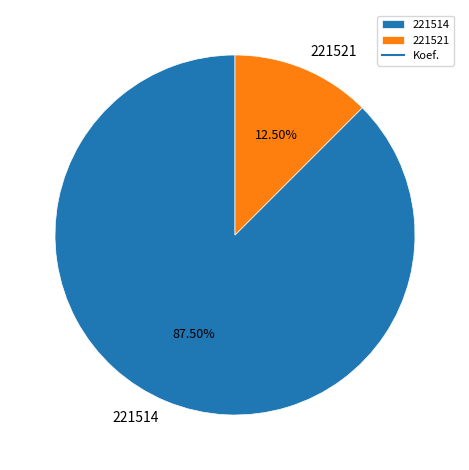

How much of the chart is everything except 221514?

12.5%